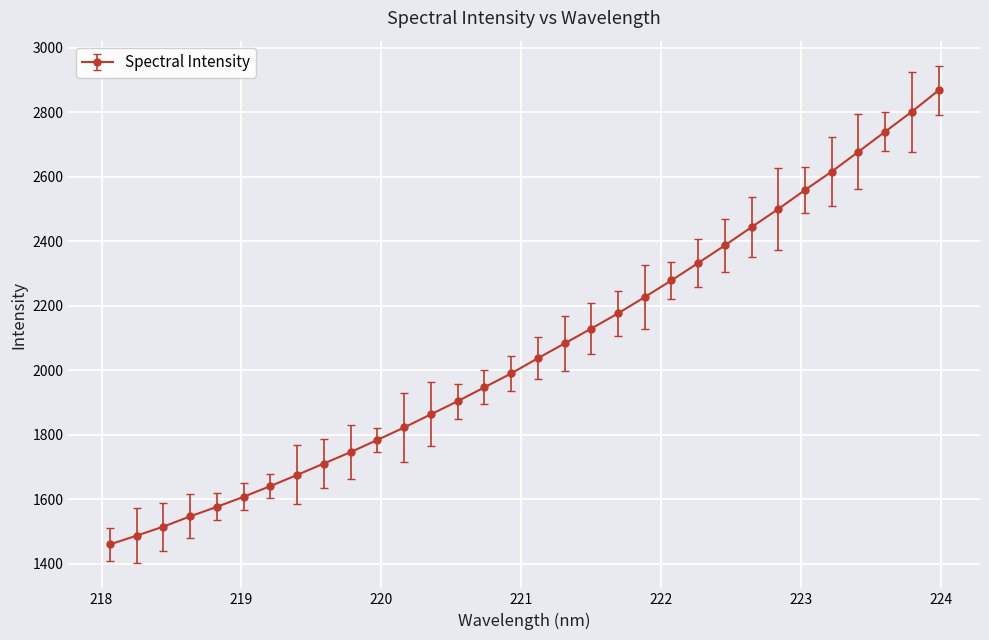

What is the value of the 26th point from the left?

2500.3